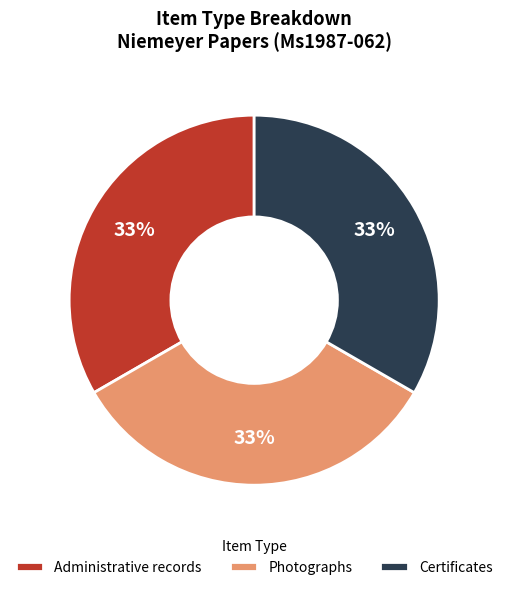

What is the ratio of the value at Certificates to the value at Photographs?

1.0